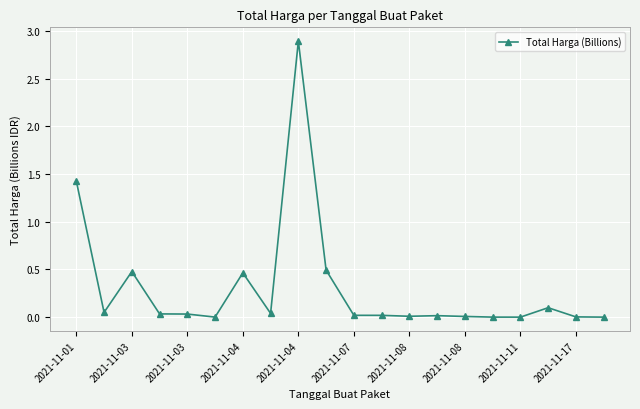

What is the greatest value displayed?

2.9